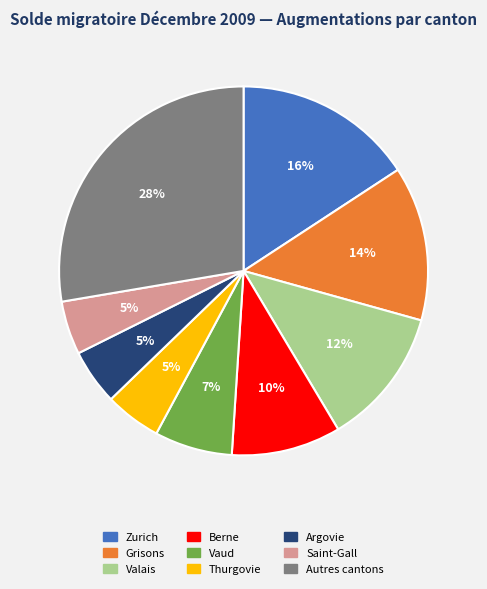

To the nearest percent, what is the difference between the largest and smallest slice percentages?

23%